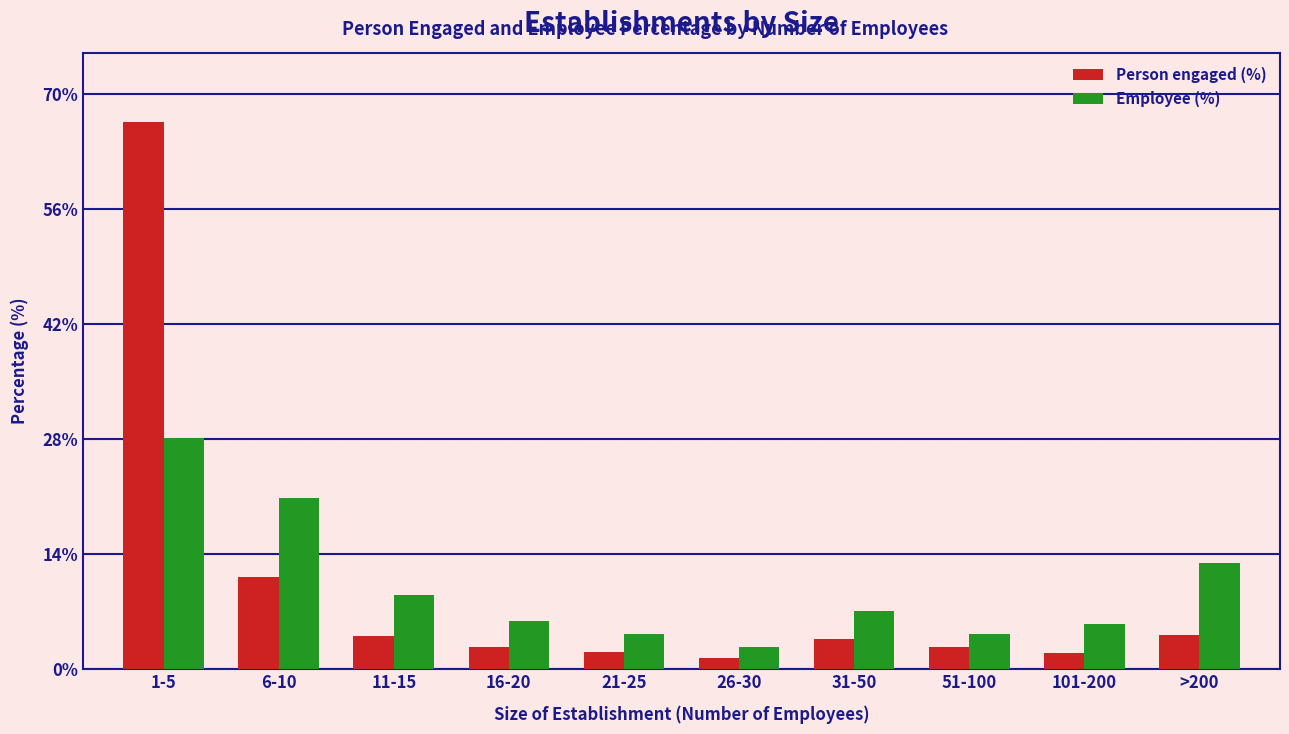

At which category is the sum across all series the highest?

1-5